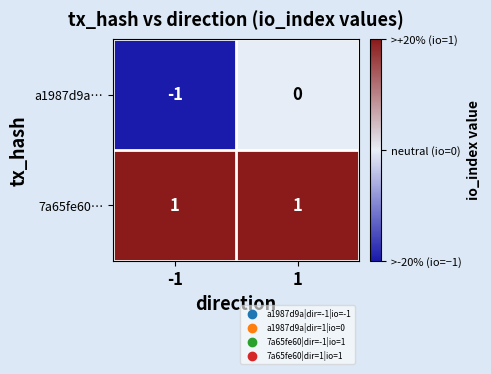

Rank the series by their maximum value, from lowest to highest.

a1987d9a…, 7a65fe60…